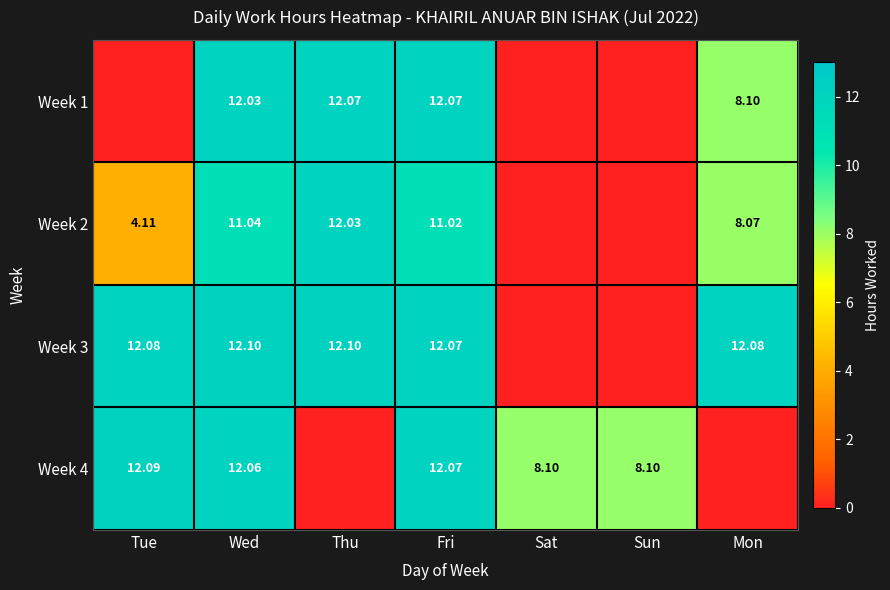

How many data points does each series have?

7